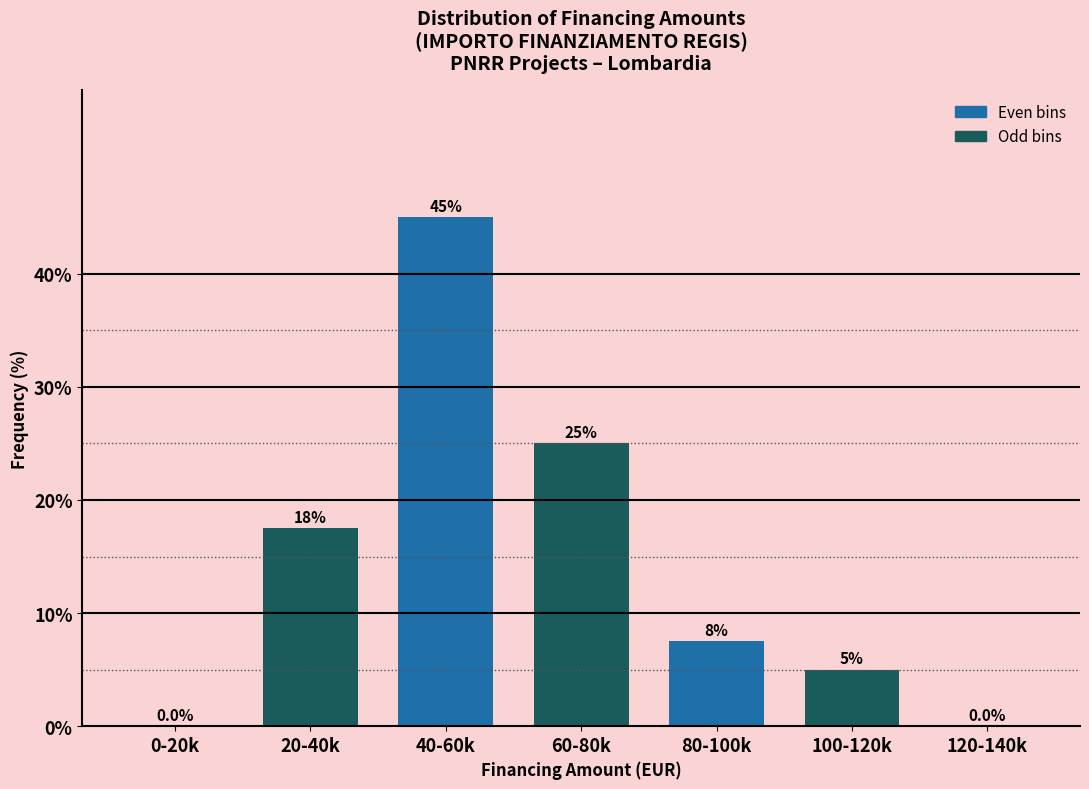

Reading right to left, transcribe all the data shown in this chart.

120-140k=0.0	100-120k=5.0	80-100k=7.5	60-80k=25.0	40-60k=45.0	20-40k=17.5	0-20k=0.0